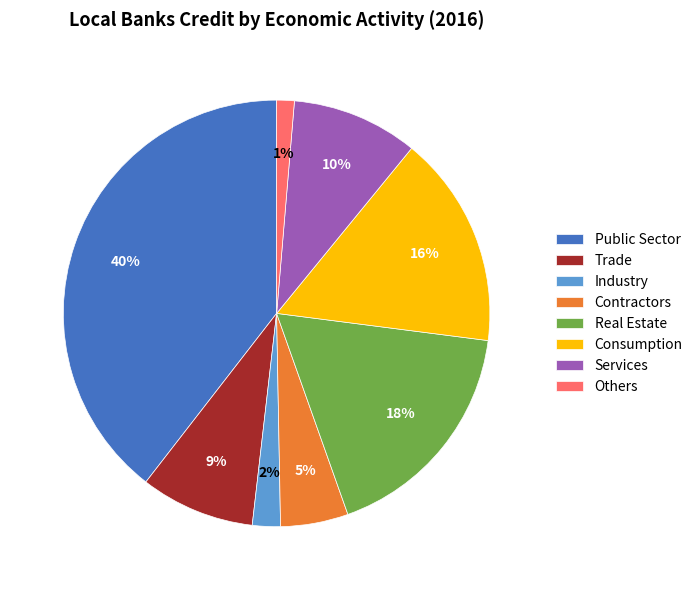

What percentage is the Trade slice, to the nearest percent?

9%